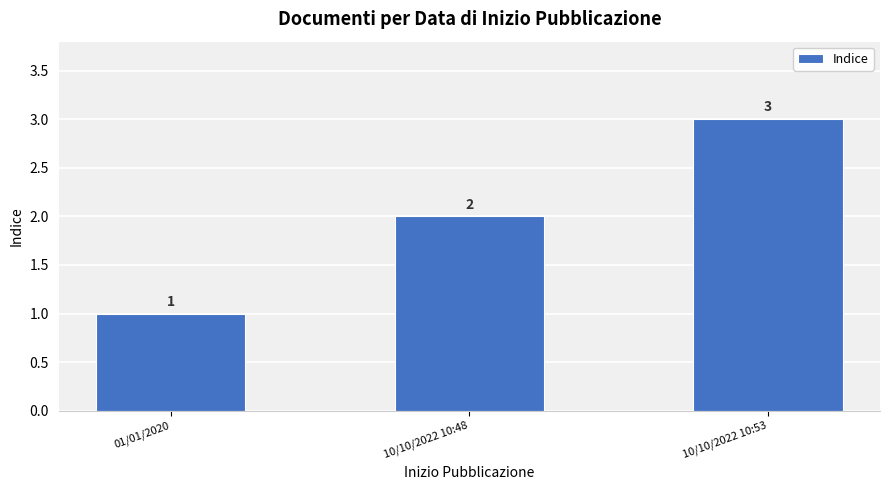

Rank the categories by value from highest to lowest.

10/10/2022 10:53, 10/10/2022 10:48, 01/01/2020